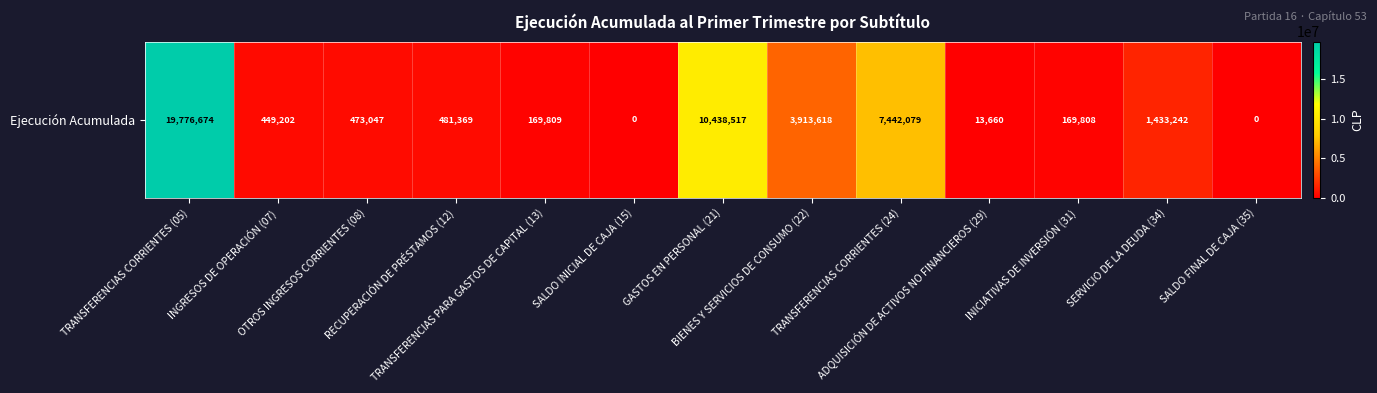

At which label does the data first exceed 473047?

TRANSFERENCIAS CORRIENTES (05)